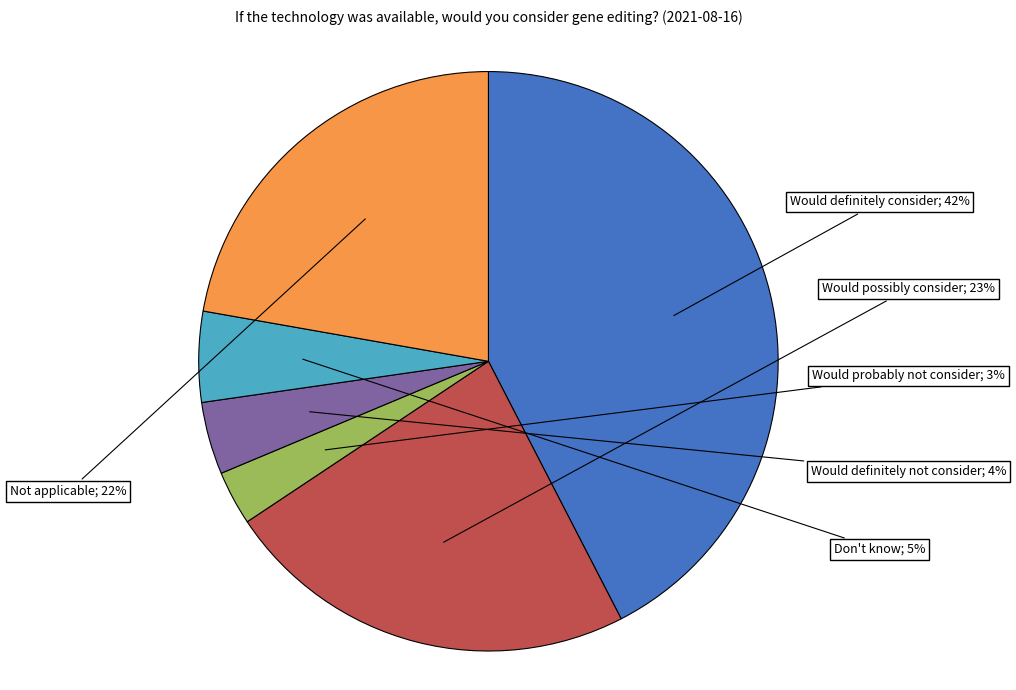

To the nearest percent, what is the average slice percentage?

17%